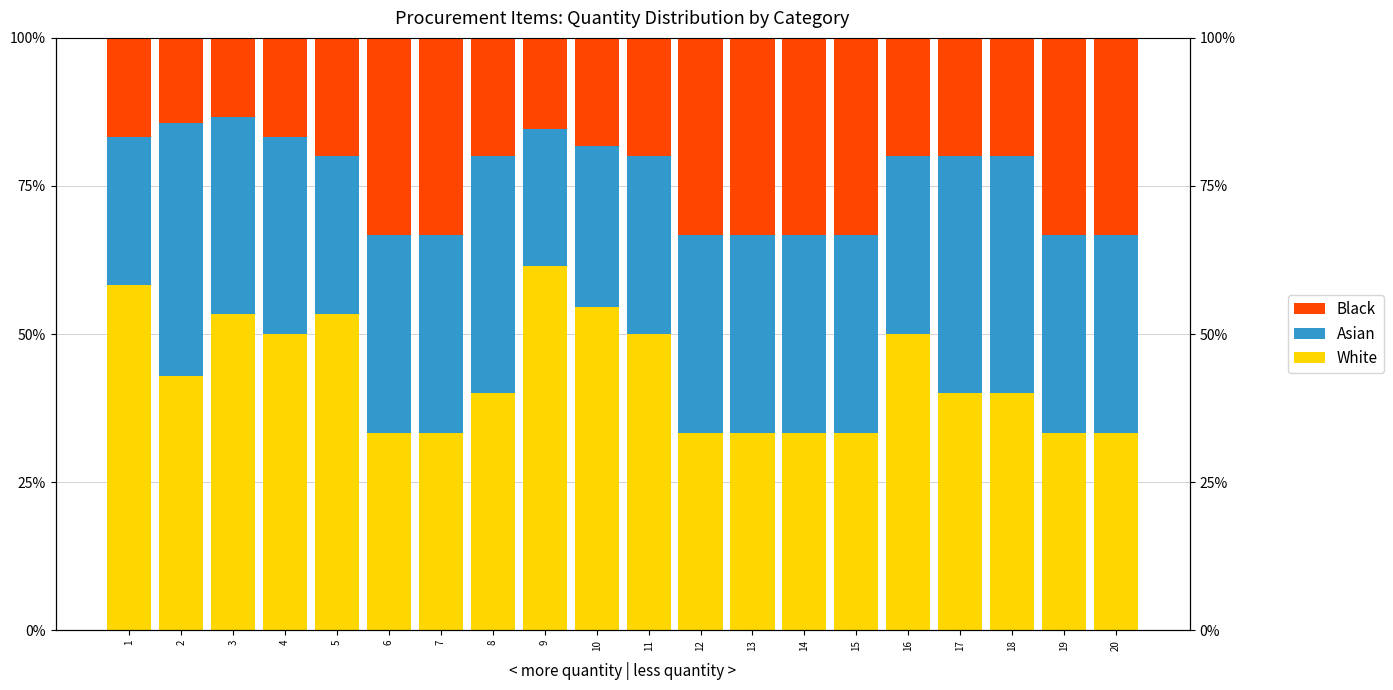

What is the spread (max minus min) of values at 8?

20.0